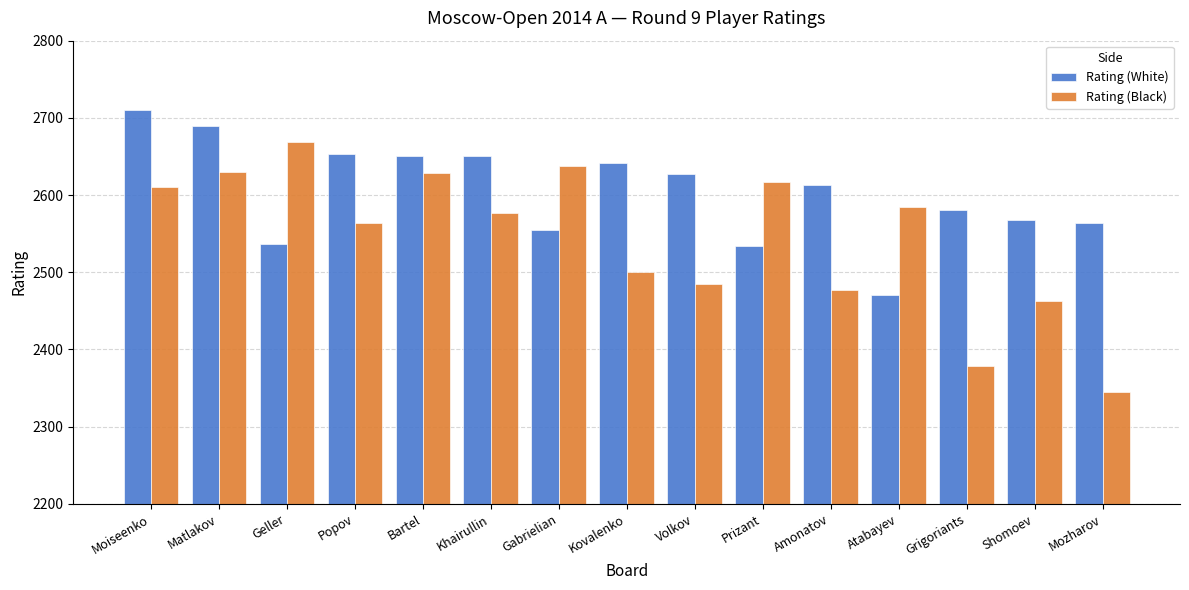

What is the value of the Rating (Black) bar at the 6th from the left?

2577